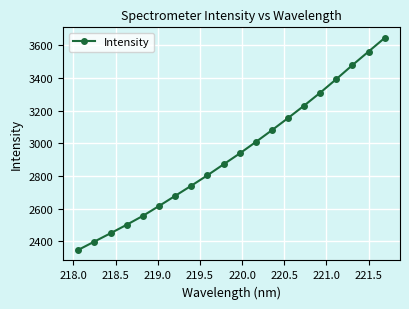

What is the difference between the maximum and minimum values?

1298.9